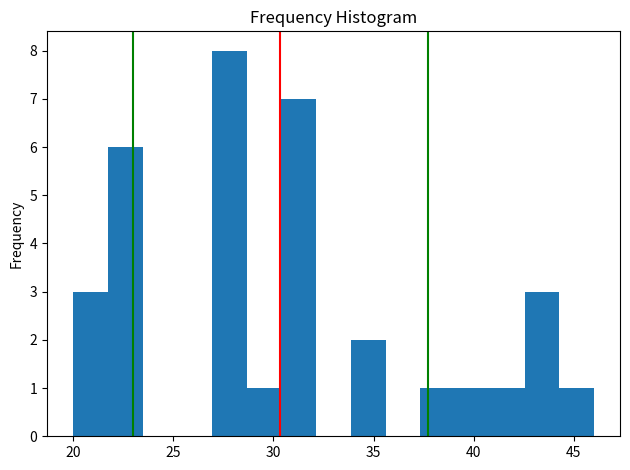

Read against the x-axis, roughly where is the centre of the tallest bar?

28.0